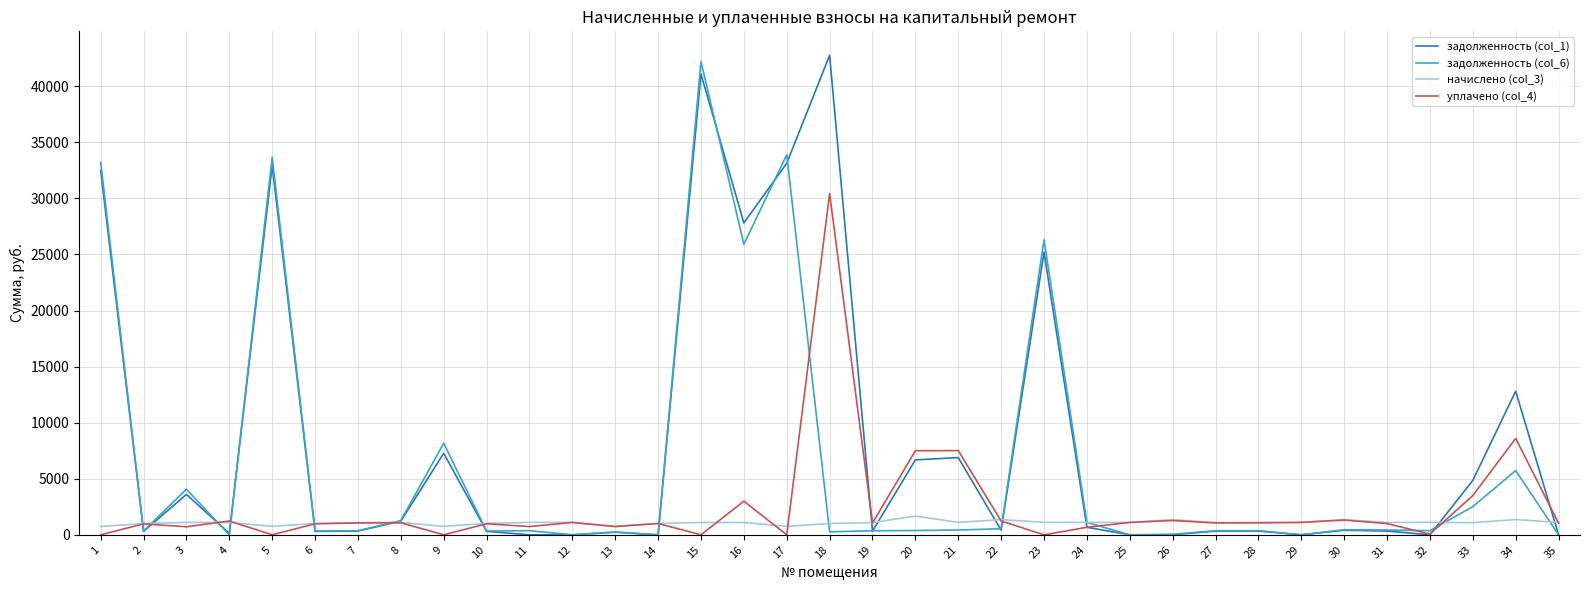

List the series in order of their overall mean, lowest first.

начислено (col_3), уплачено (col_4), задолженность (col_6), задолженность (col_1)